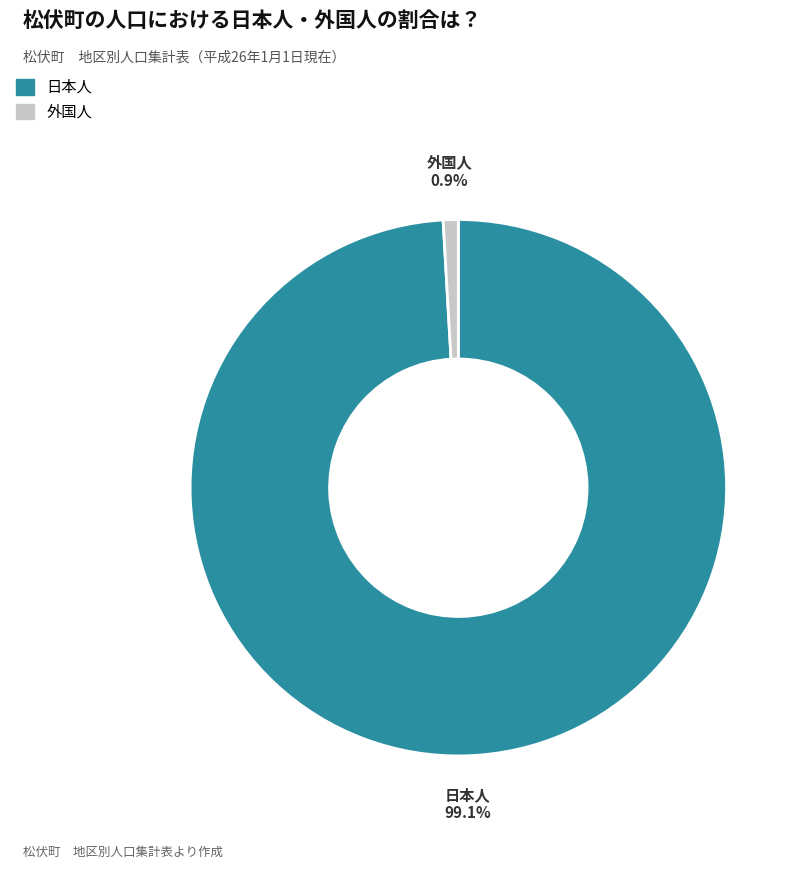

Does any single category account for the majority?

Yes